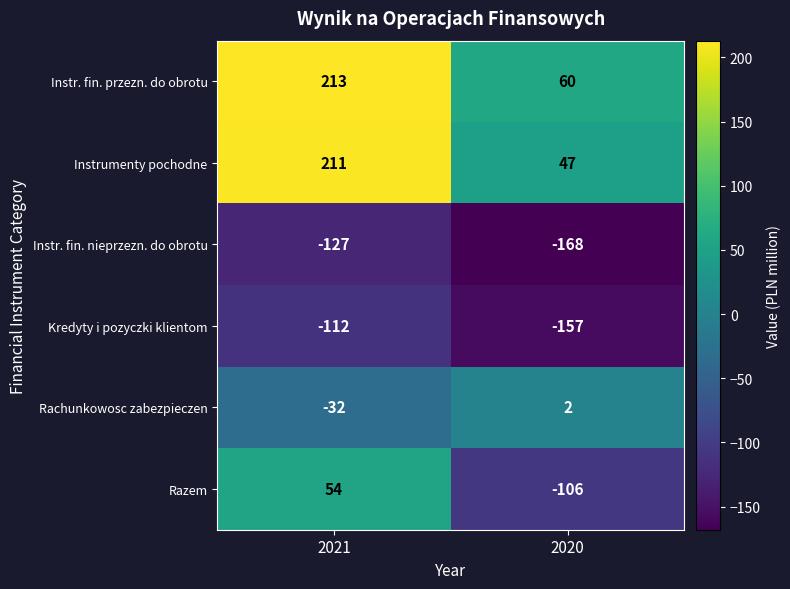

What is the sum of the Instrumenty pochodne values at 2021 and 2020?

258